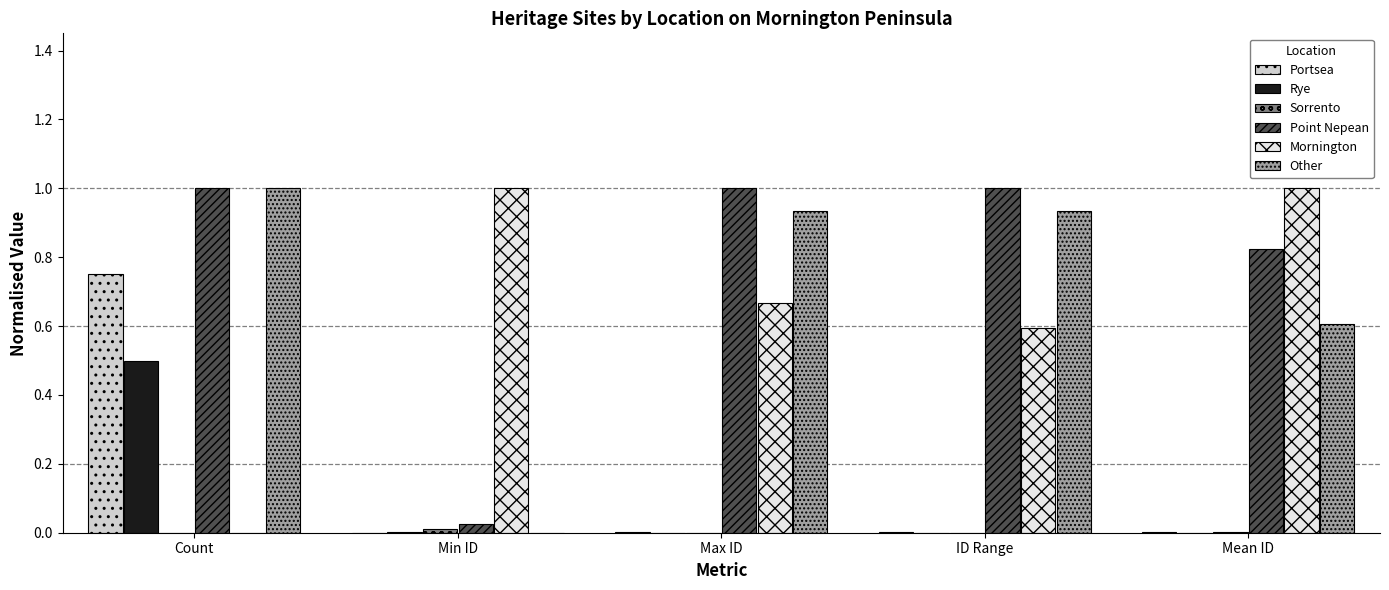

Which category has the highest value in the Rye series?

Count